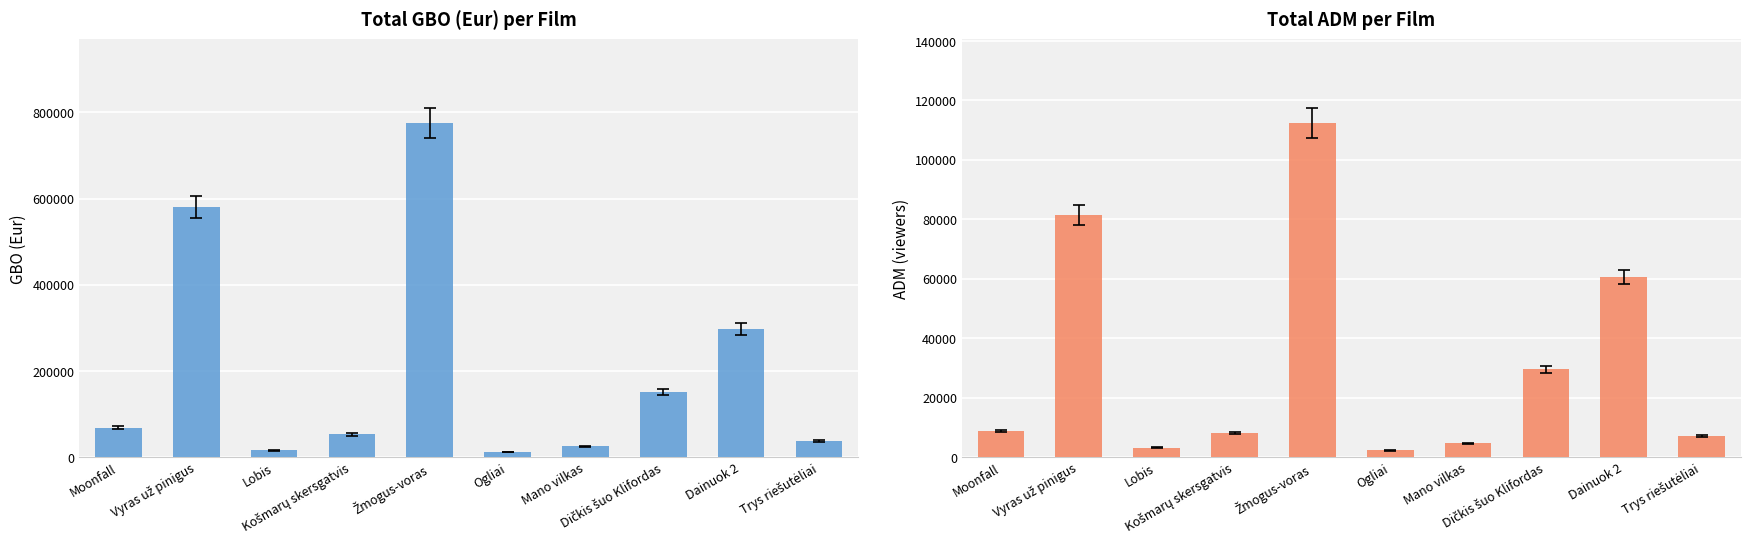

What are all the series names shown in the legend?

Total GBO (Eur), Total ADM